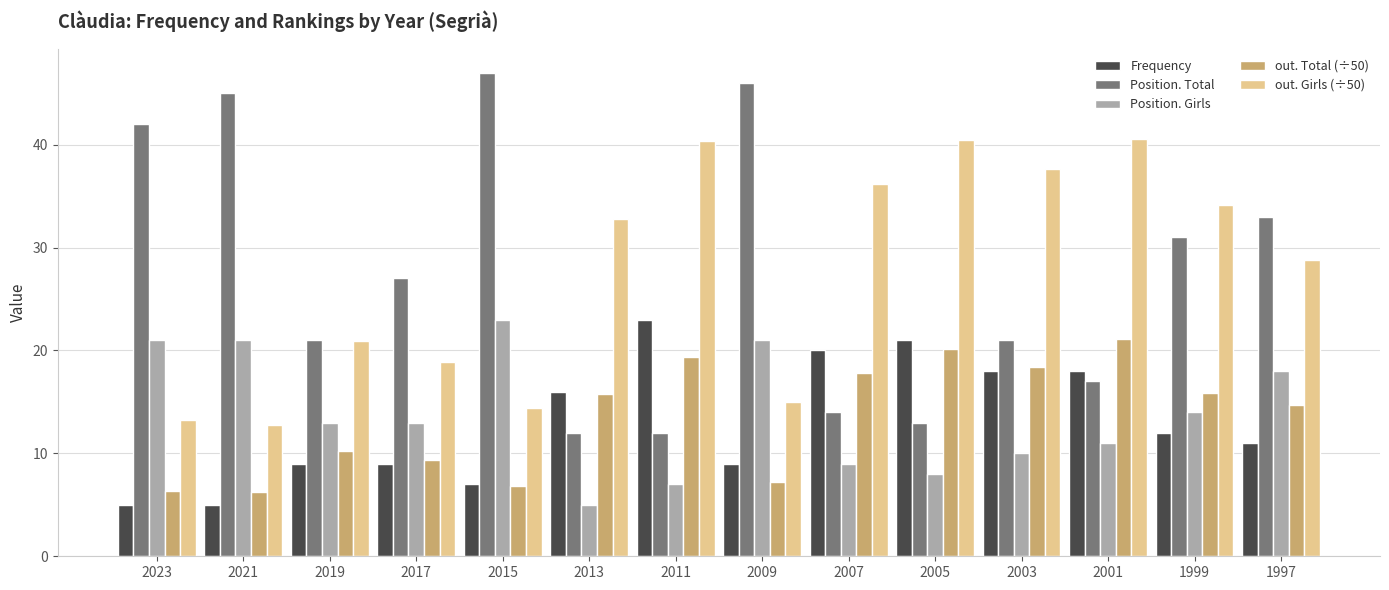

What is the sum of all Position. Girls values?

194.0